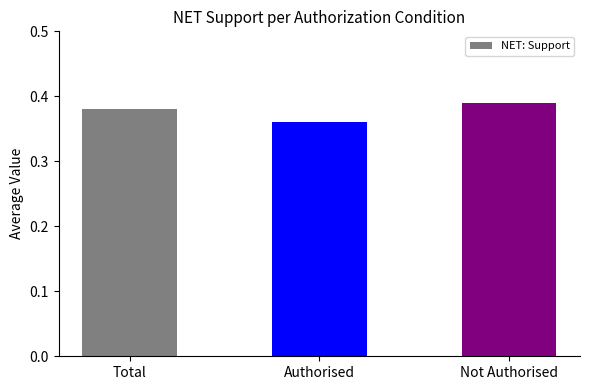

True or false: the data shows 0.2 at Not Authorised.

False